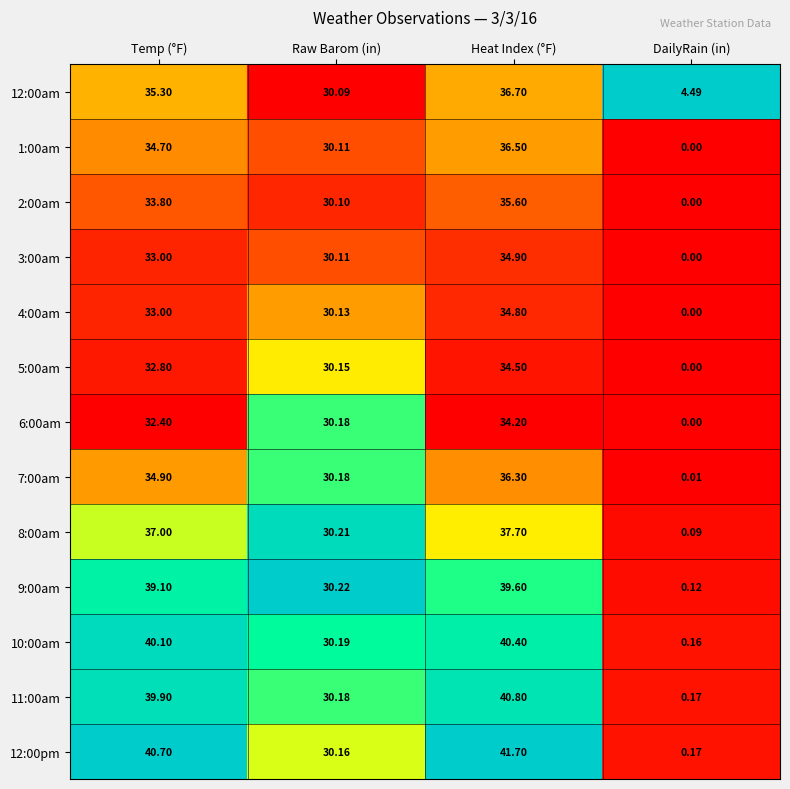

Count the number of categories in the chart.

4